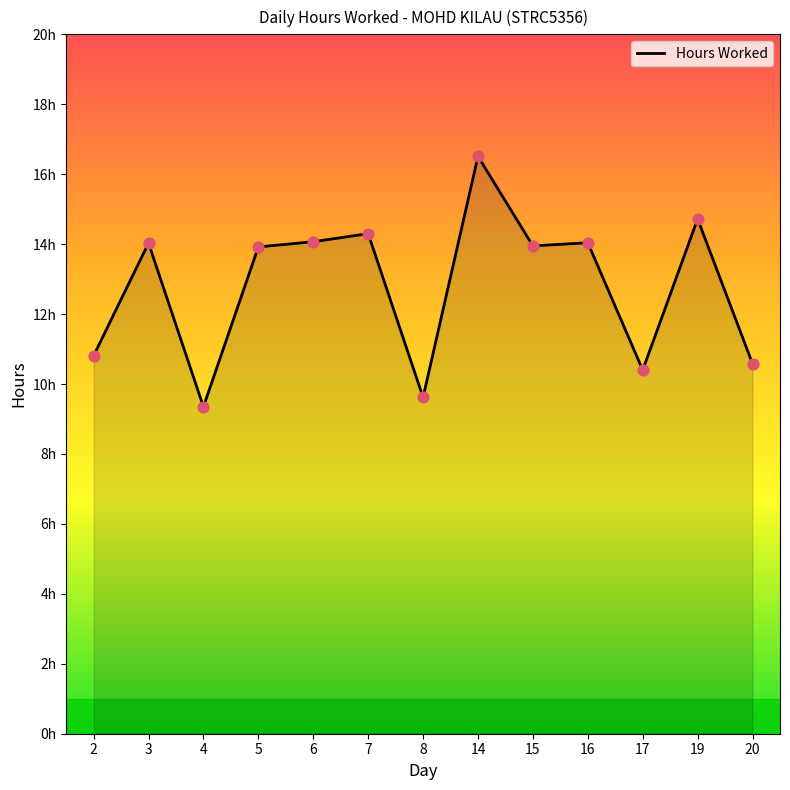

What is the ratio of the value at 15 to the value at 6?

1.0